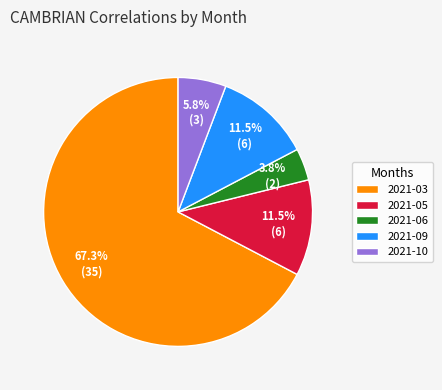

True or false: 2021-03 accounts for 67% of the total.

True